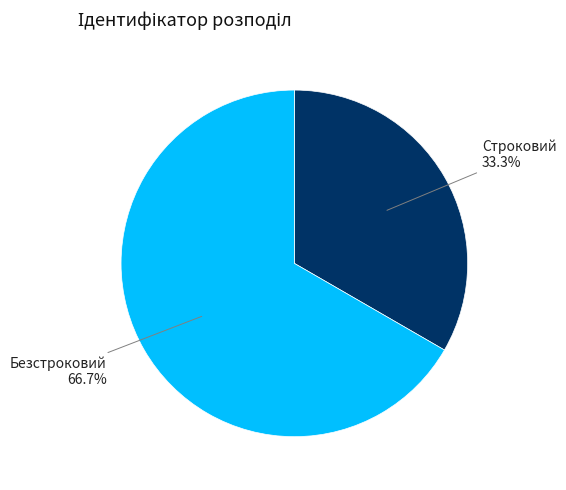

To the nearest percent, what is the difference between the largest and smallest slice percentages?

33%